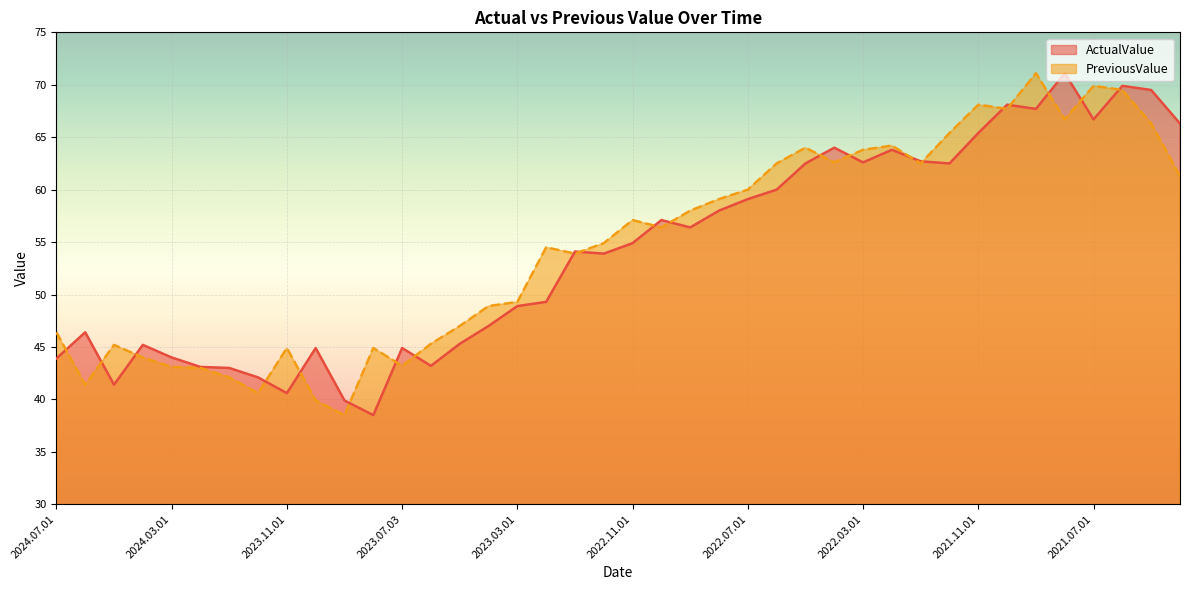

List the series in order of their peak value, highest first.

ActualValue, PreviousValue